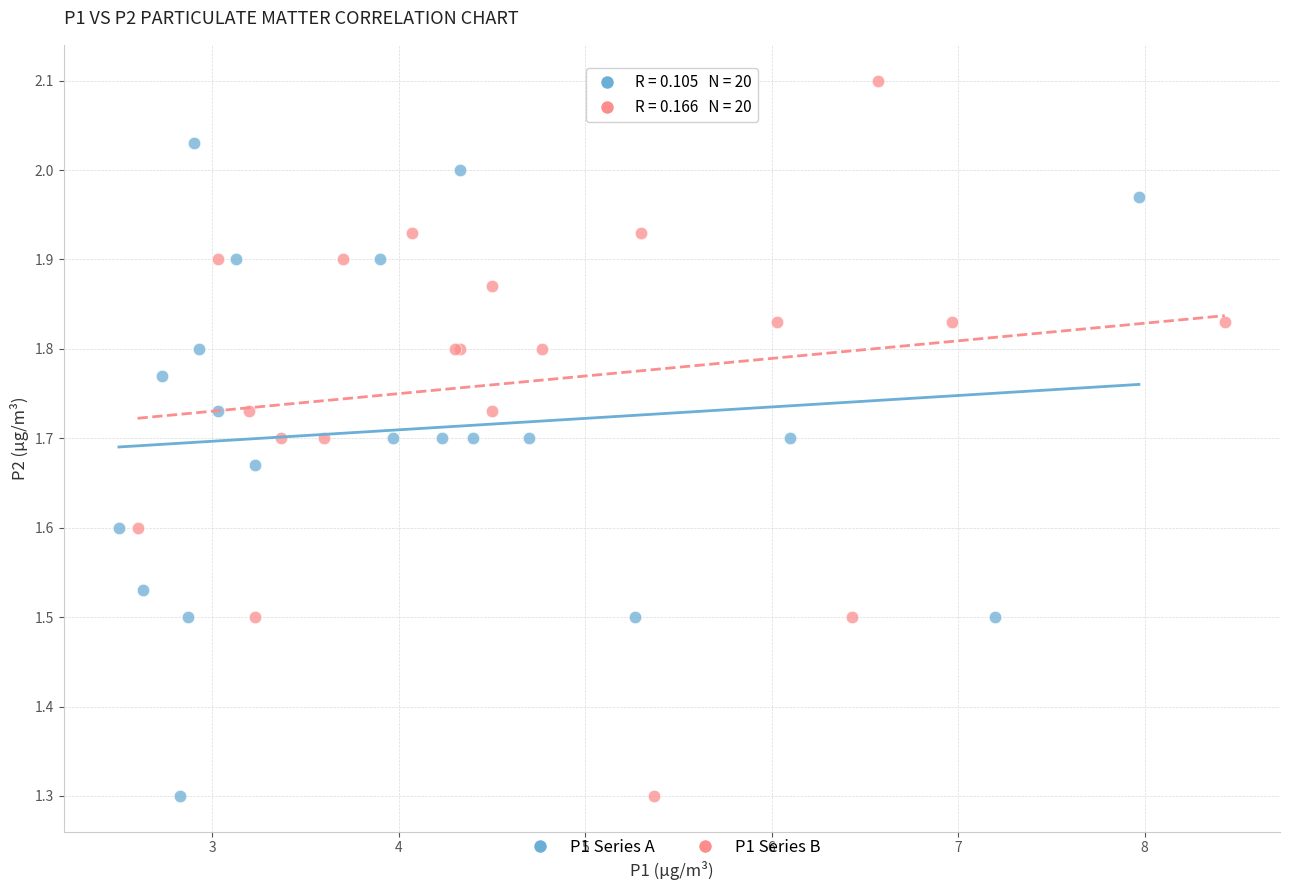

Which series has the widest spread of Y values?

P1 Series B